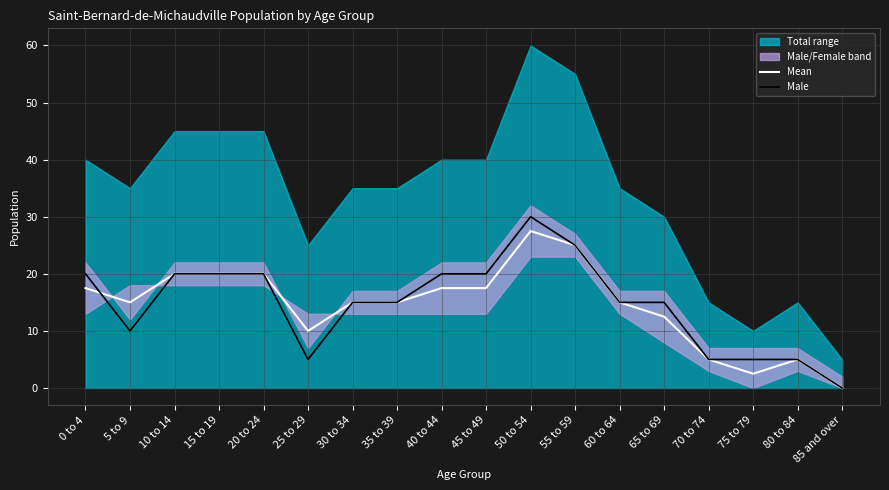

How many times do Male and Mean cross each other?

1